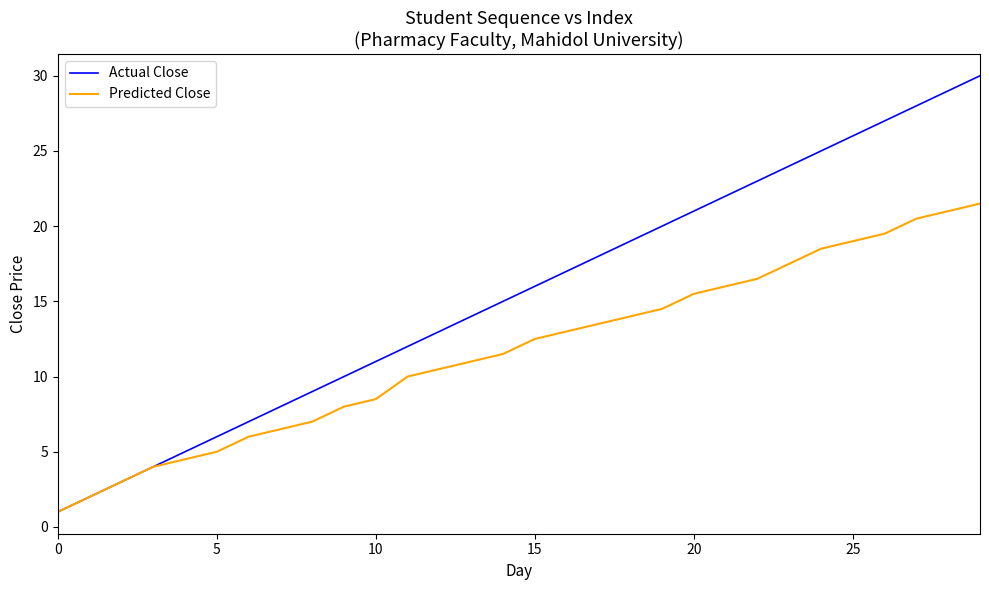

True or false: Predicted Close has more than 1 points higher than both neighbors.

False